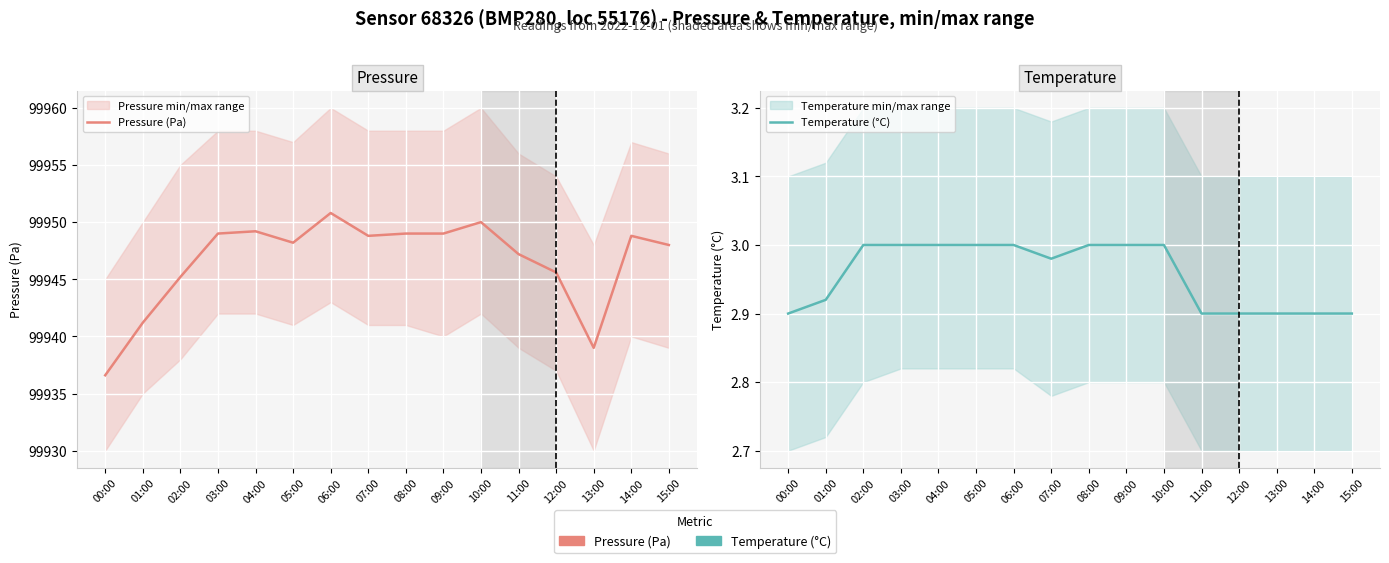

Which label corresponds to the smallest value in the chart?

00:00